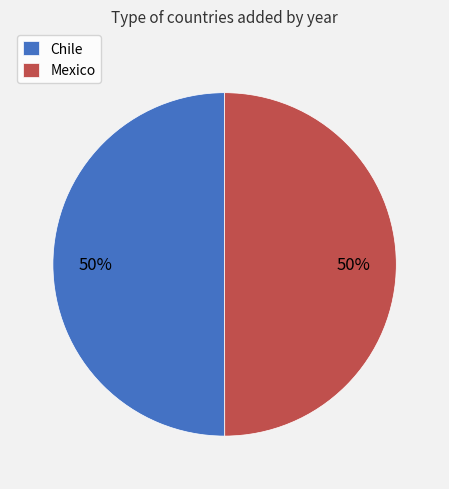

Is it true that Mexico is 50% of the pie?

True